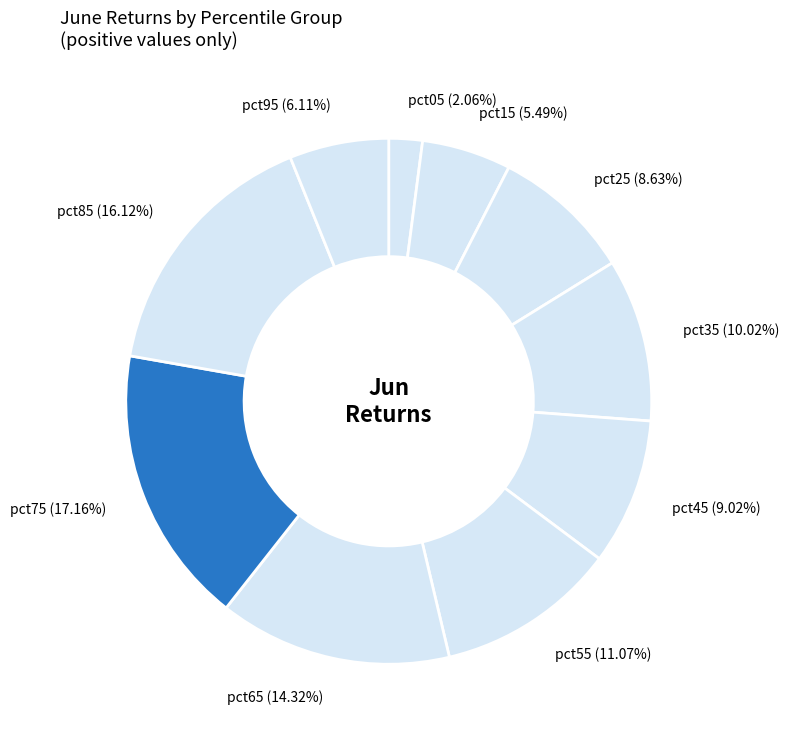

What portion of the pie excludes pct55?

88.9%